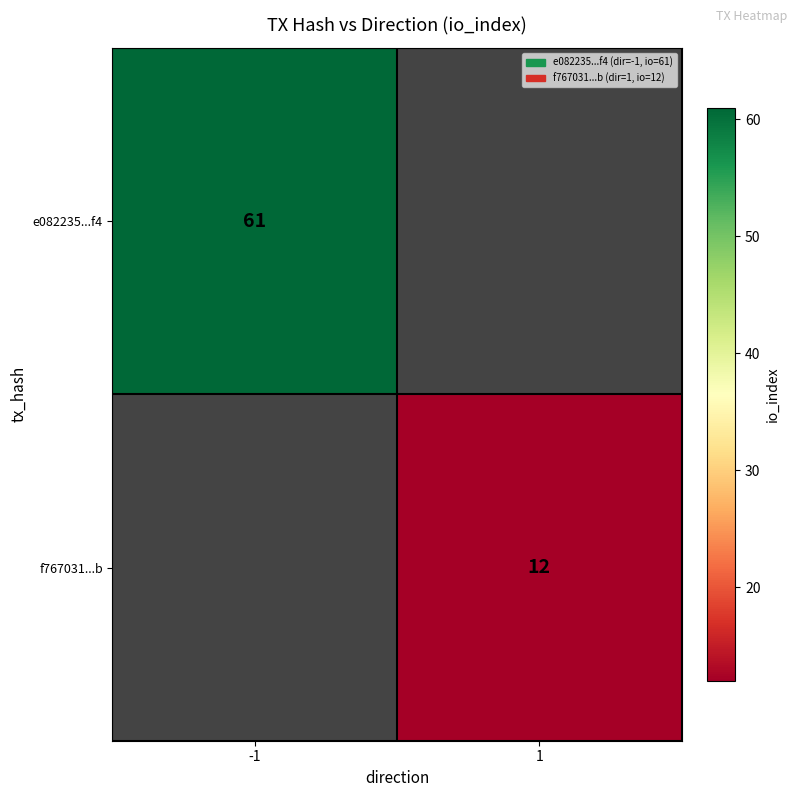

The value of e082235...f4 at -1 is 32. True or false?

False